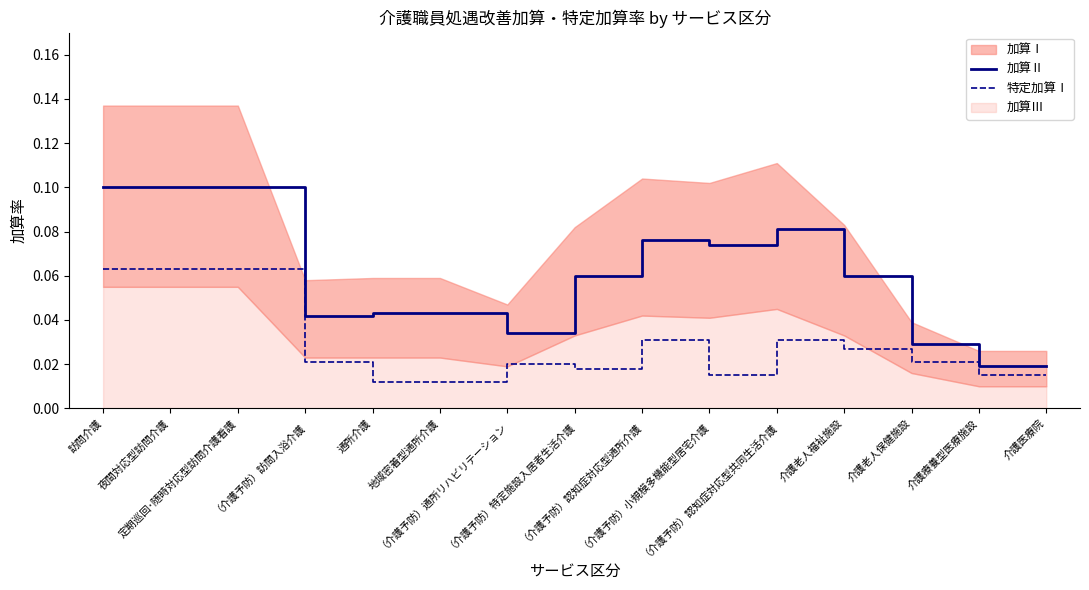

True or false: 特定加算Ⅰ and 加算Ⅱ intersect in this chart.

False